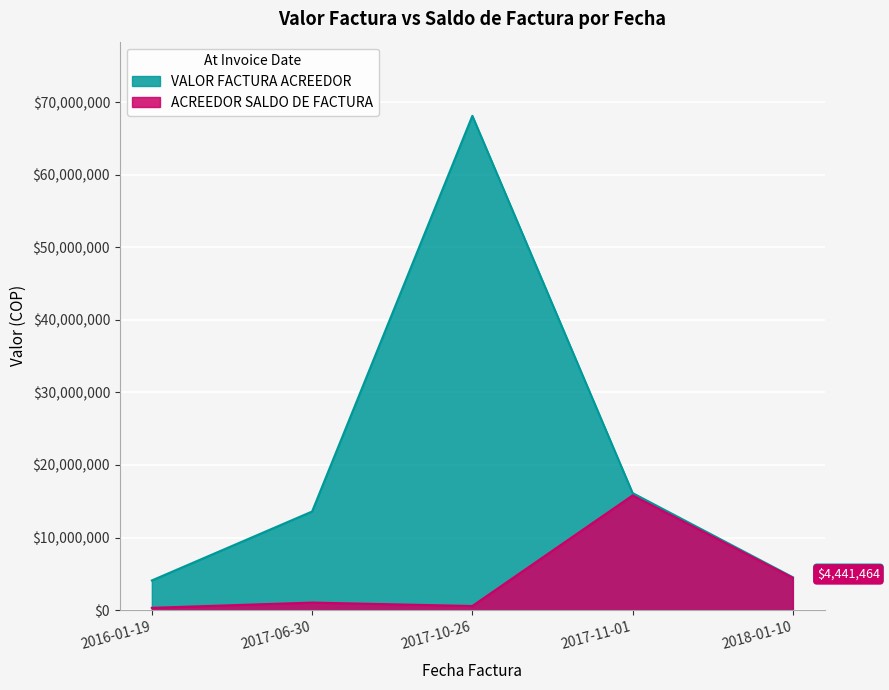

True or false: VALOR FACTURA ACREEDOR and ACREEDOR SALDO DE FACTURA cross at least once.

False